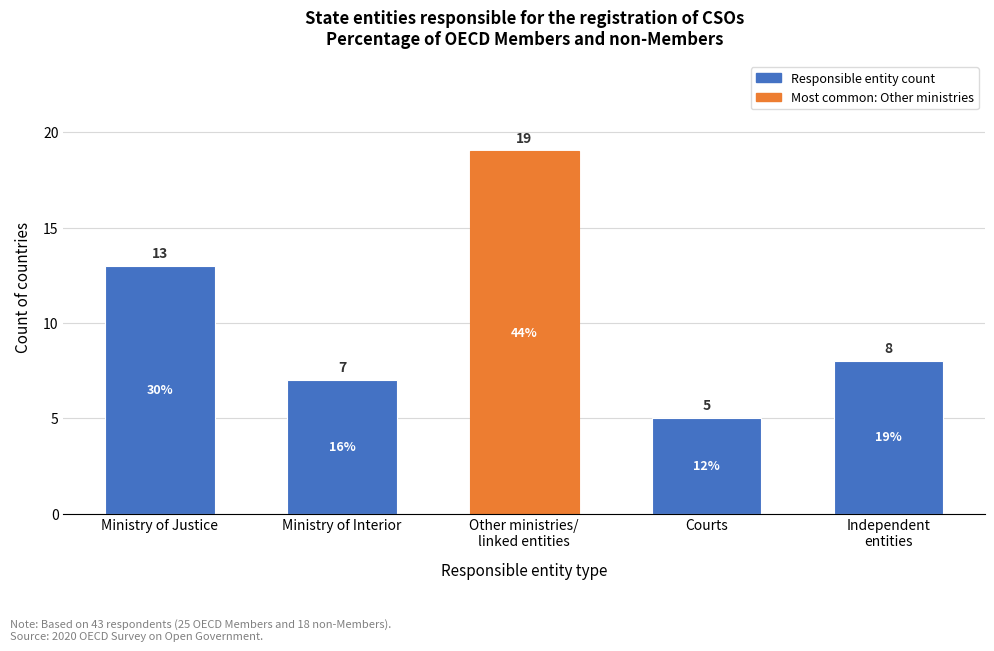

Reading left to right, list all the values displayed in this chart.

13	7	19	5	8